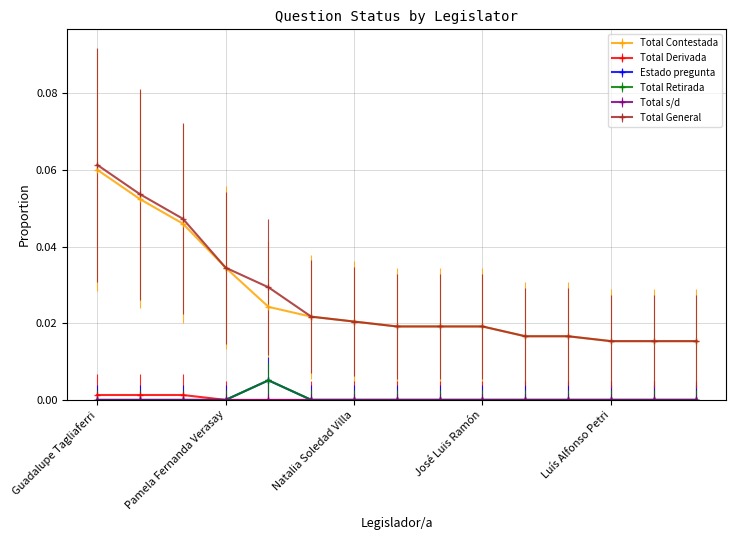

What is the maximum value shown in the chart?

0.1